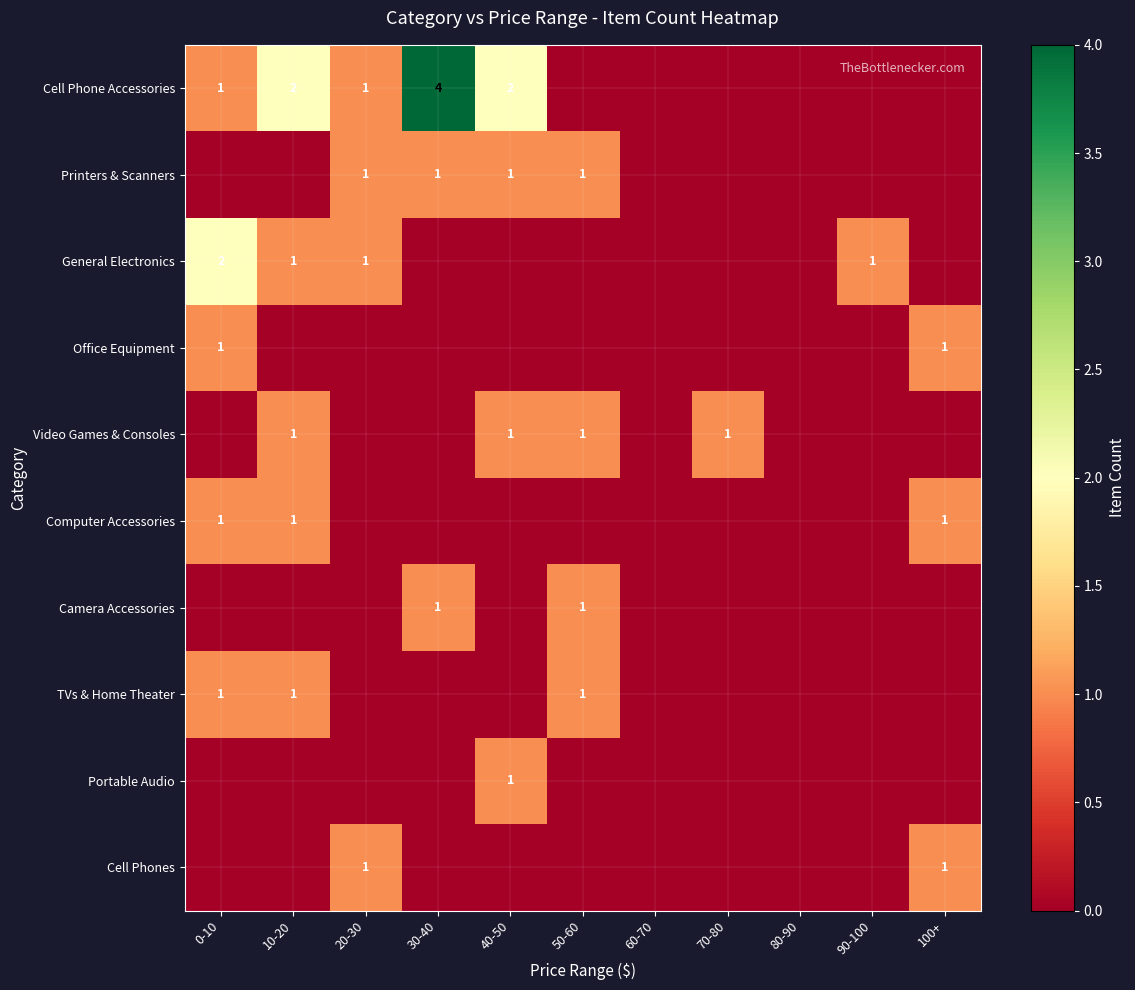

The Computer Accessories series shows 2 at 100+. True or false?

False